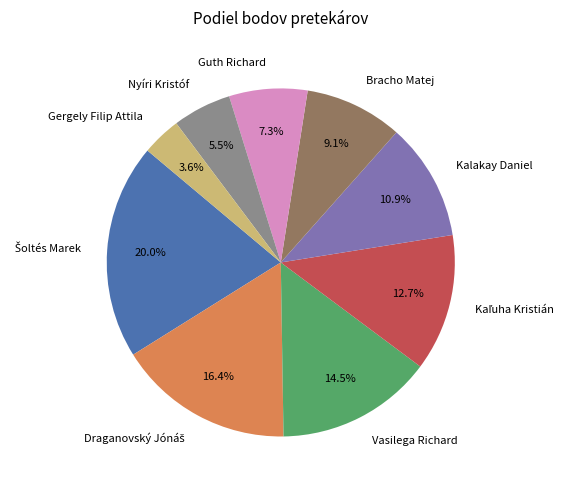

To the nearest percent, what percentage of the pie is Kalakay Daniel?

11%